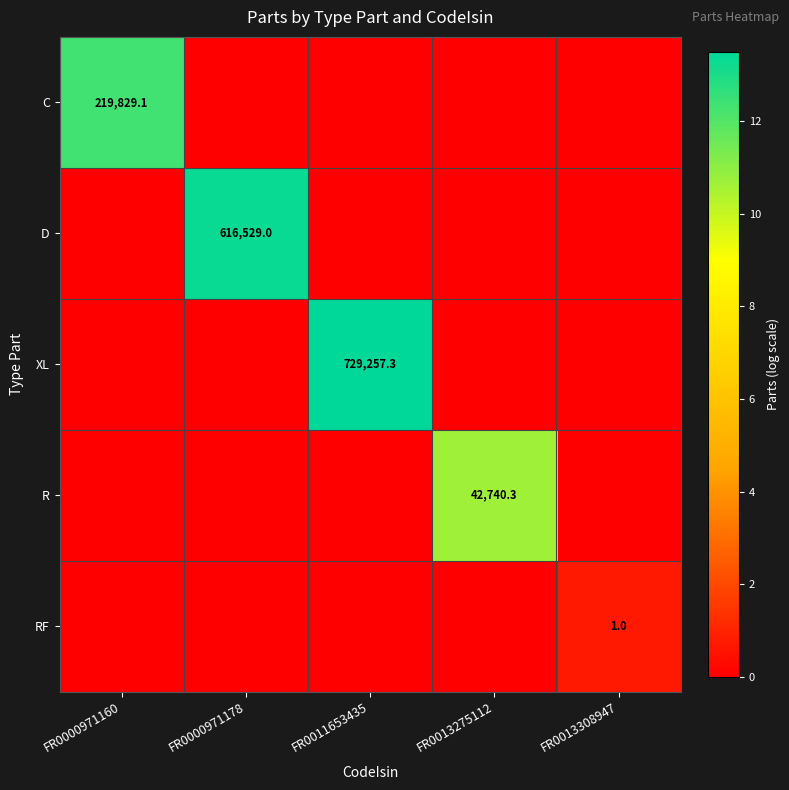

The value of R at FR0013275112 is 42740.3. True or false?

True